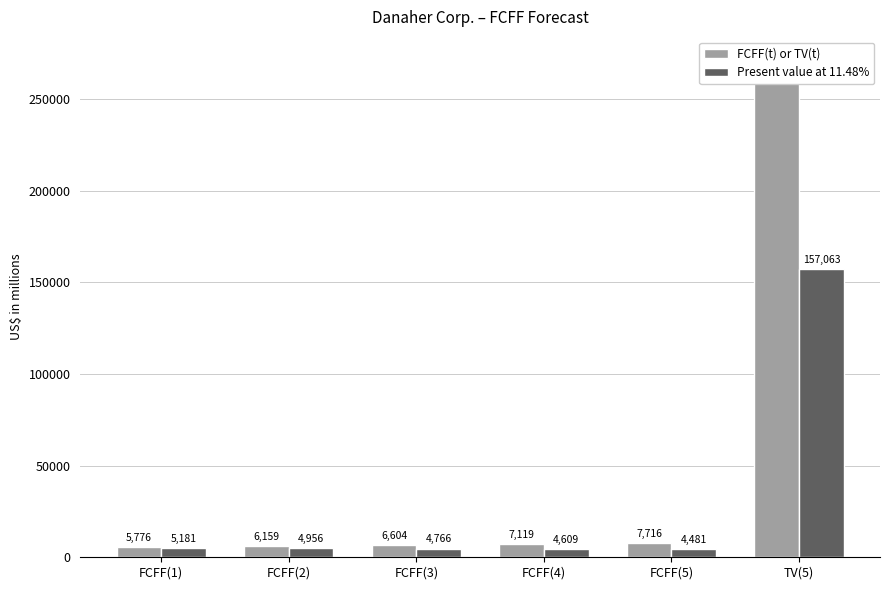

What is the label of the 5th bar from the right?

FCFF(2)